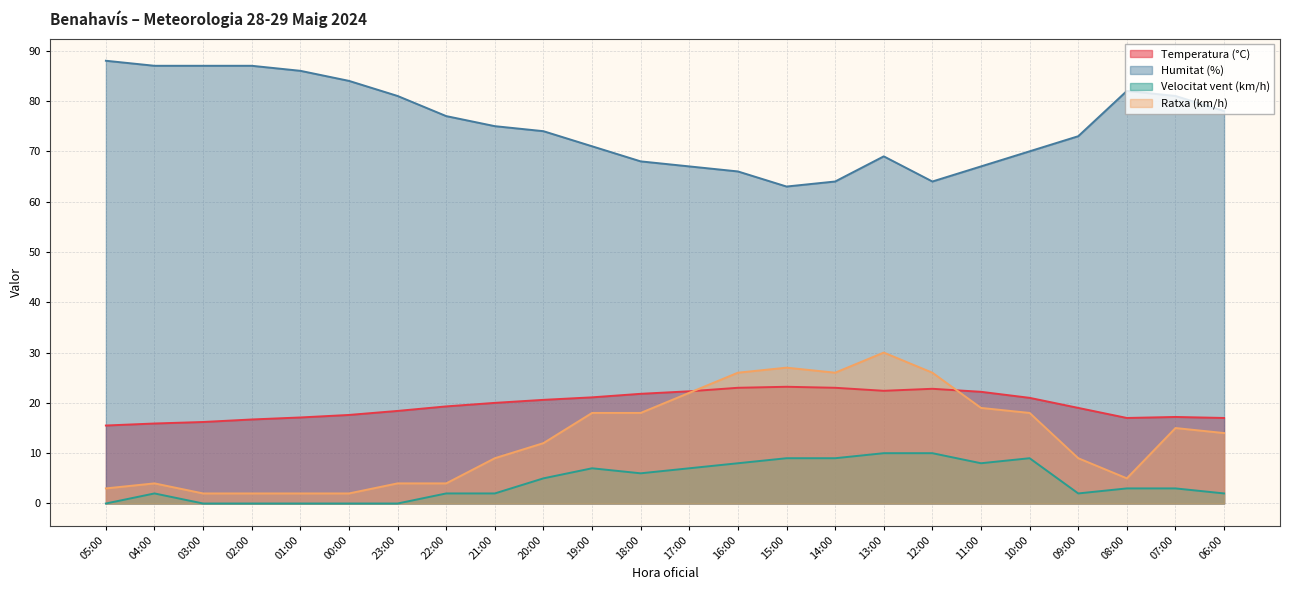

At which label does Ratxa (km/h) first exceed 14?

19:00